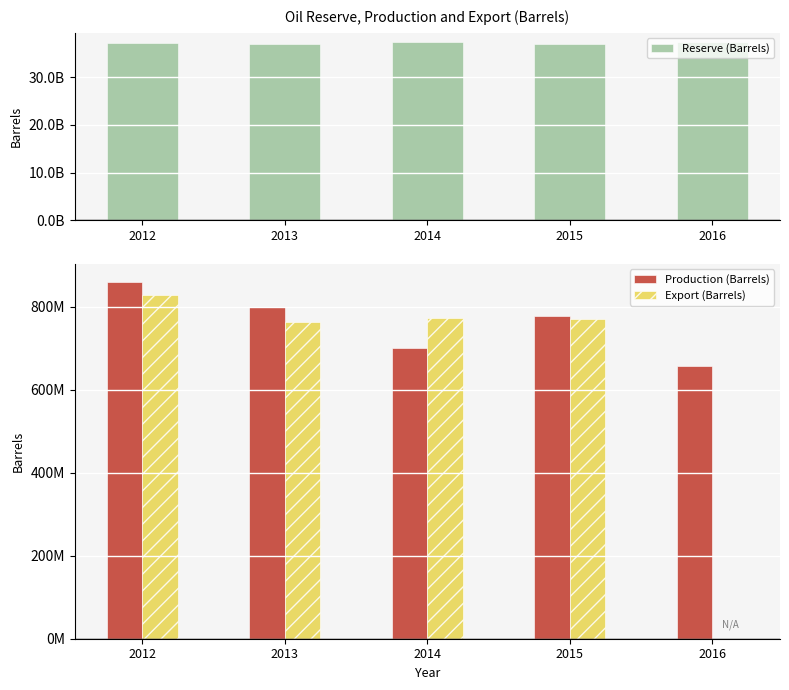

The value of Reserve (Barrels) at 2012 is 55848726986. True or false?

False